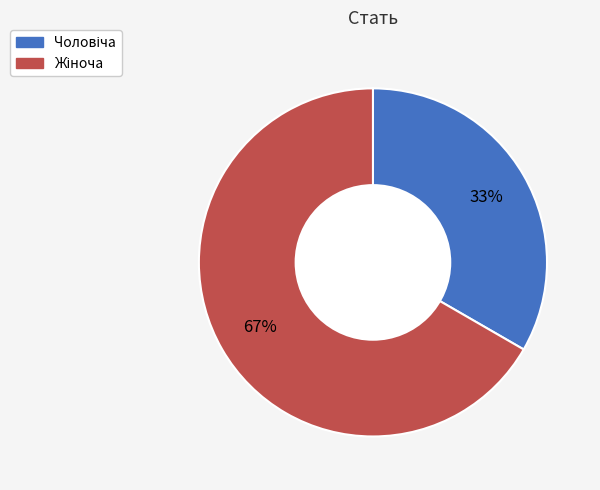

Is there any slice that represents more than half of the pie?

Yes